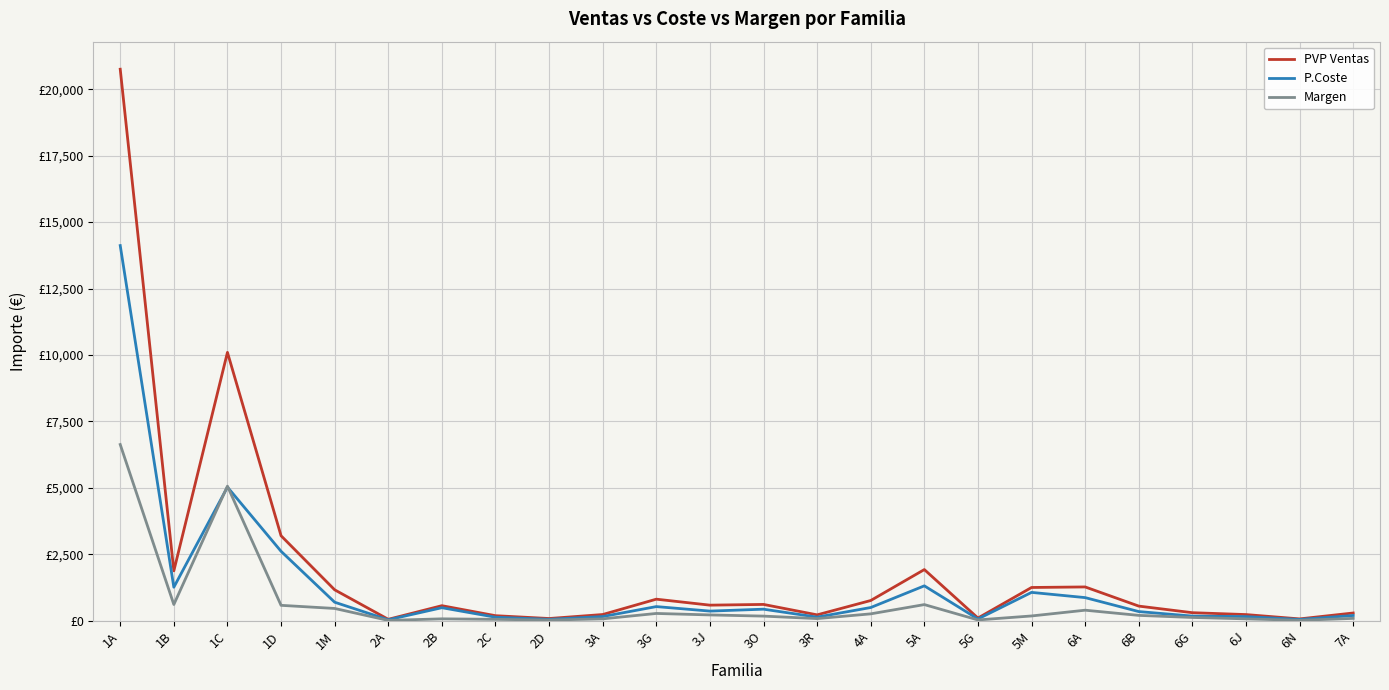

What is the sum of the P.Coste values at 7A and 1A?

14318.7